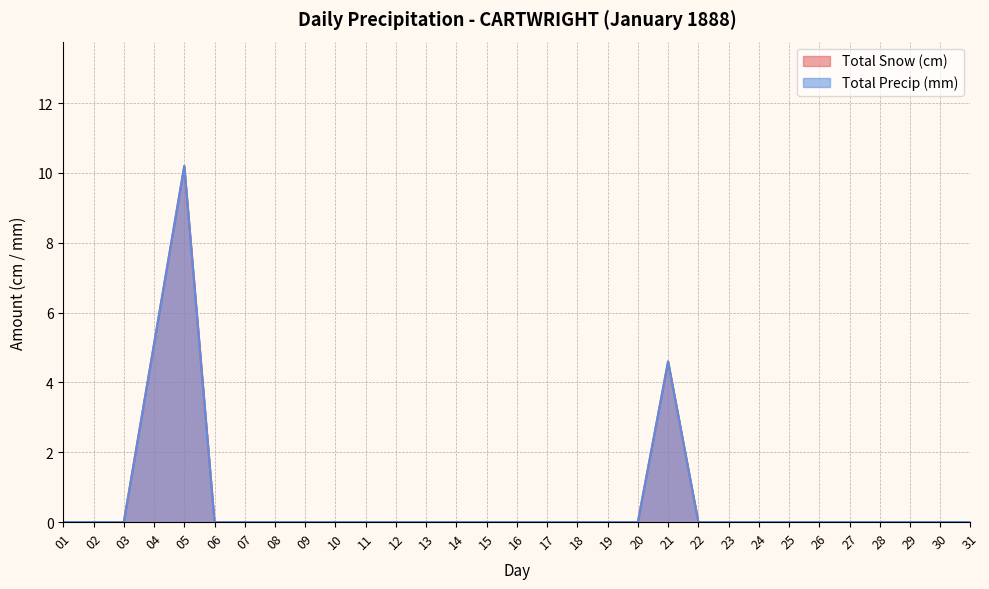

What are all the series names shown in the legend?

Total Snow (cm), Total Precip (mm)